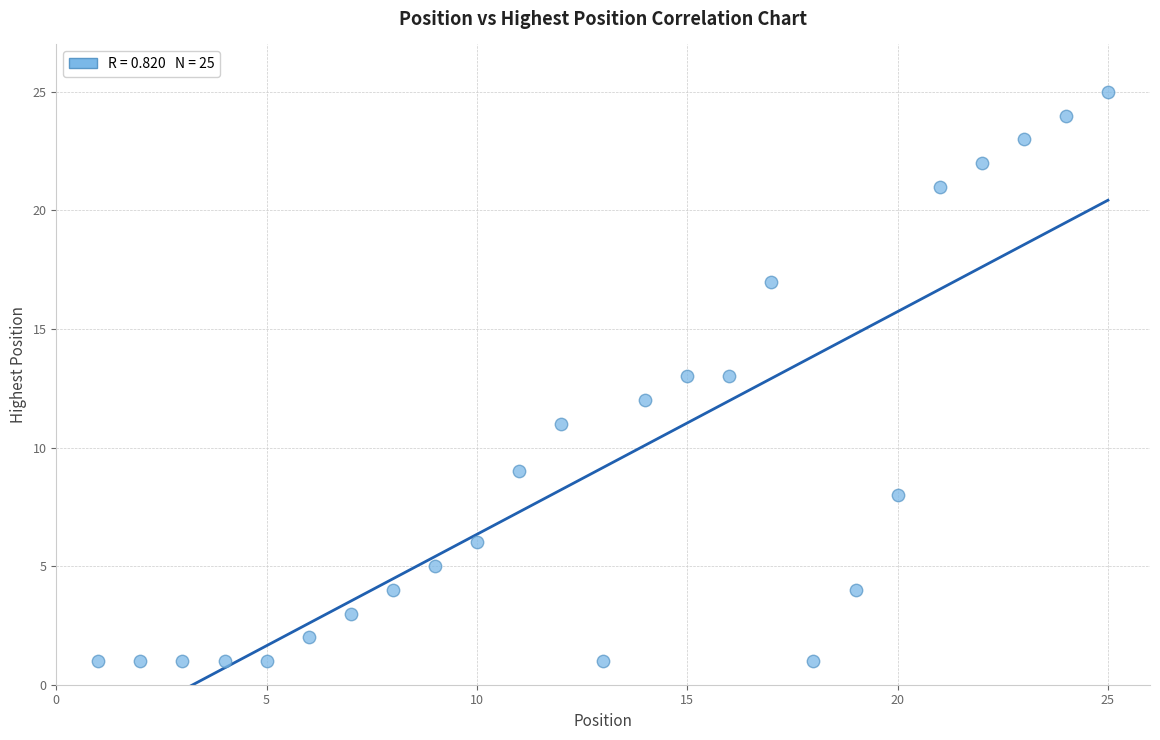

What is the range of X values (max minus min)?

24